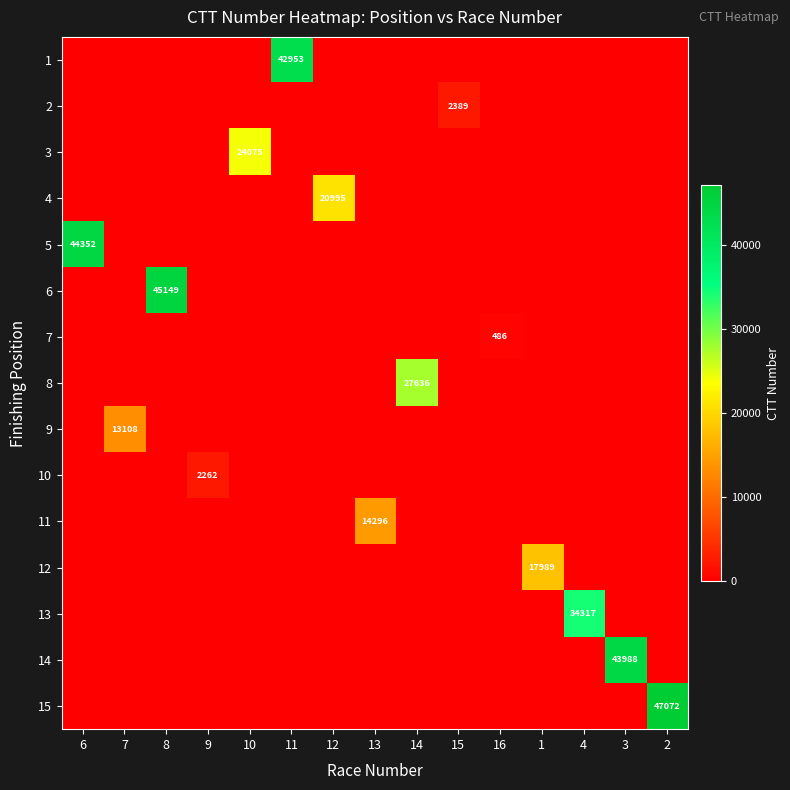

Count the number of categories in the chart.

15